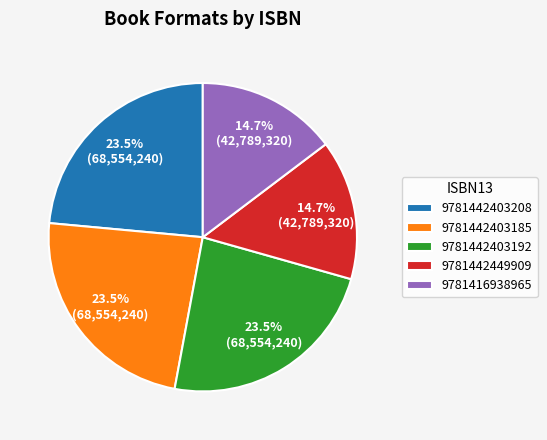

Between 9781442449909 and 9781442403192, which is larger?

9781442403192